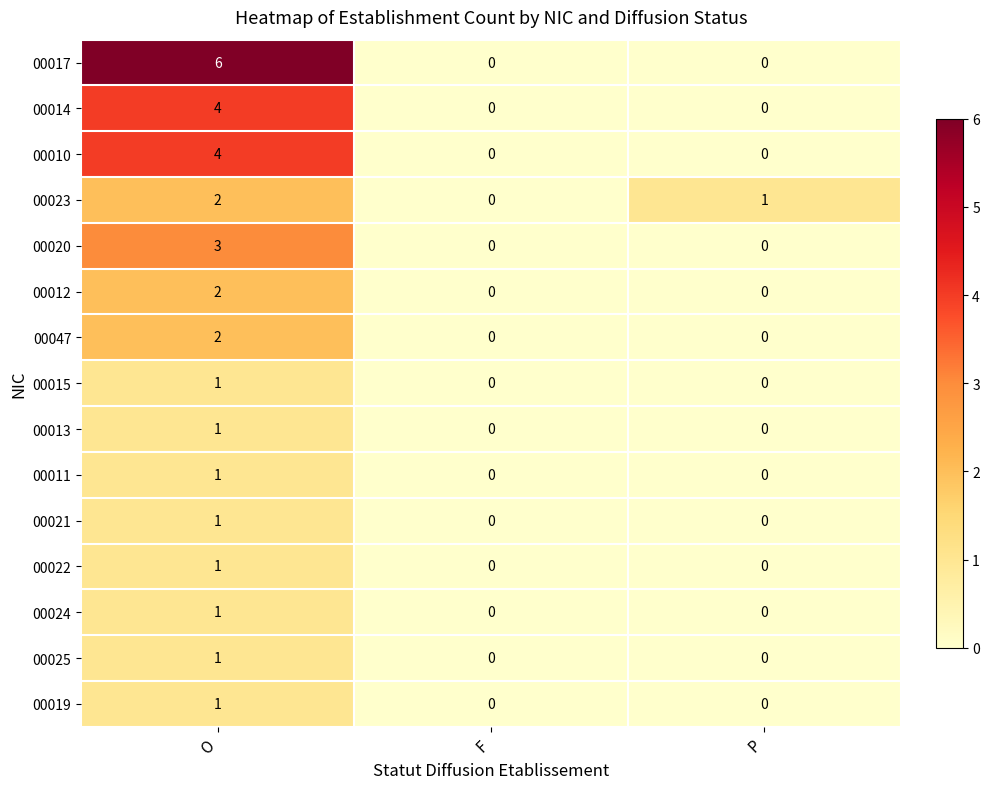

At which label does 00023 first exceed 1?

O